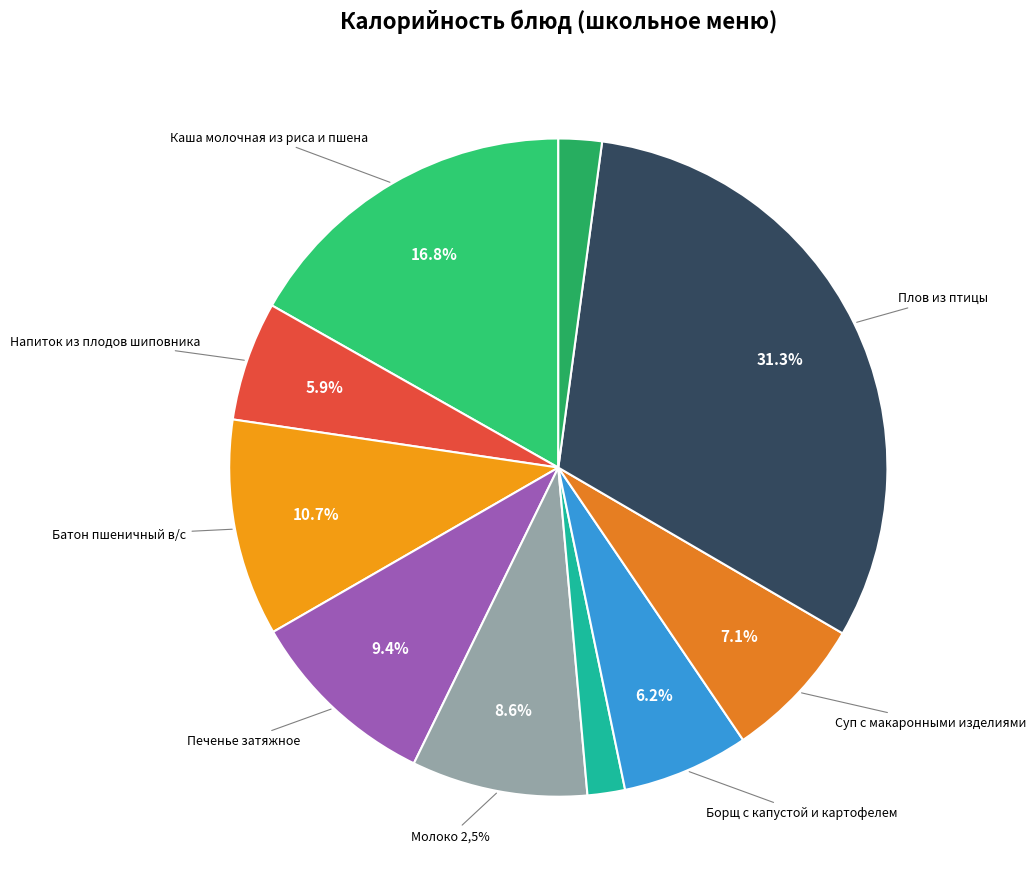

Count the number of slices in the pie.

10